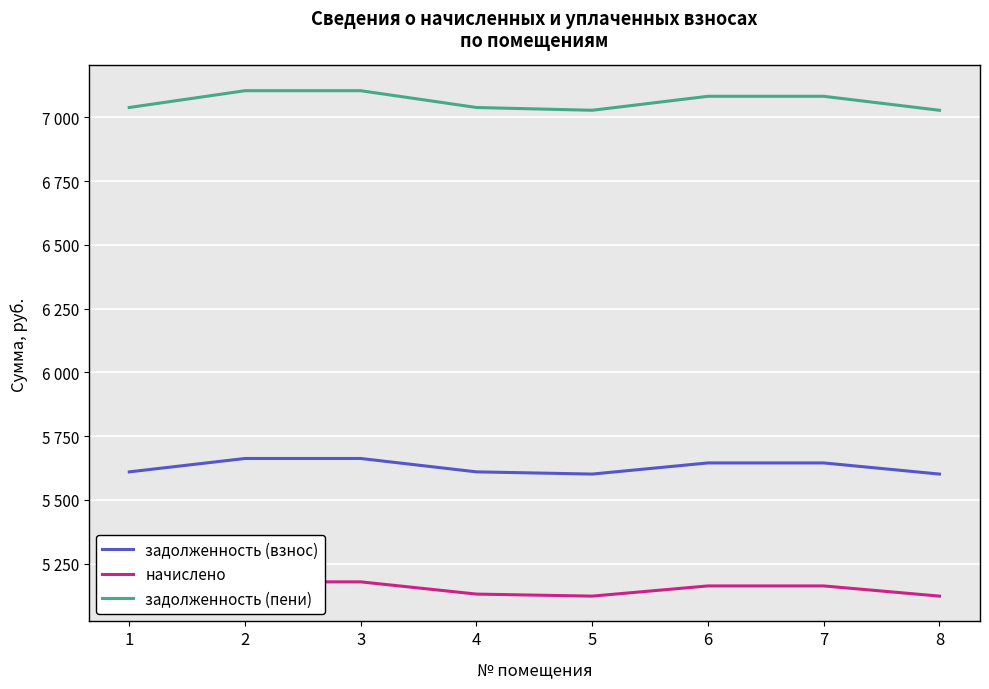

Which series has the largest total across all categories?

задолженность (пени)